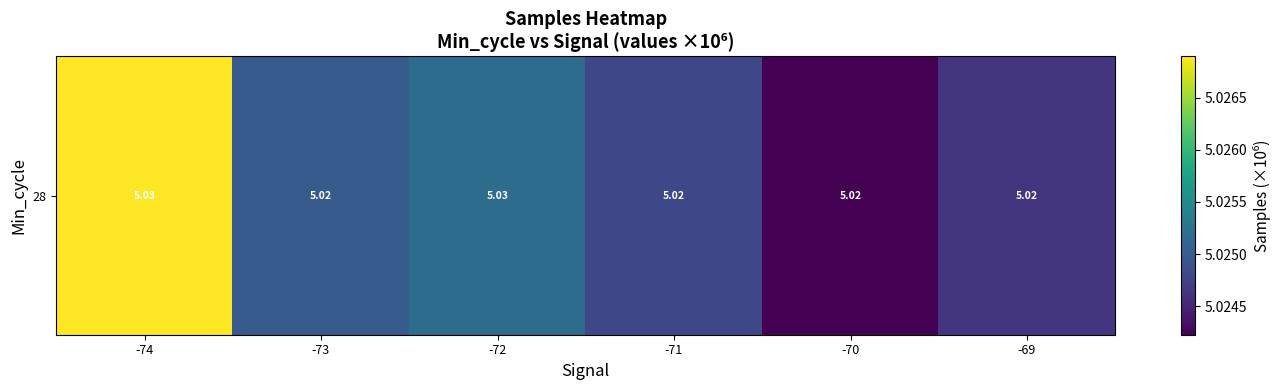

List the labels in order of value, smallest first.

-70, -69, -71, -73, -72, -74